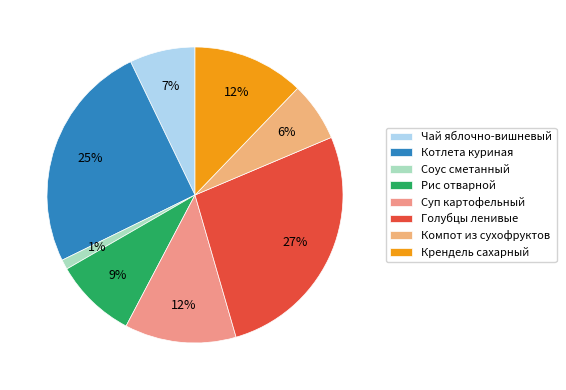

Which slice is the smallest?

Соус сметанный